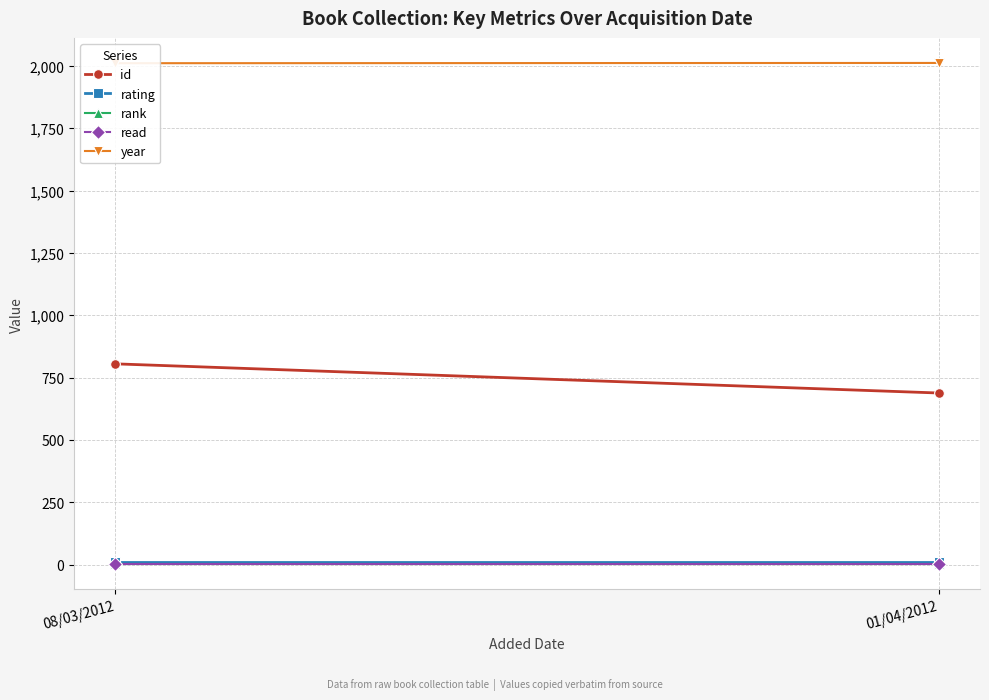

True or false: read has a value of 1 at 01/04/2012.

False